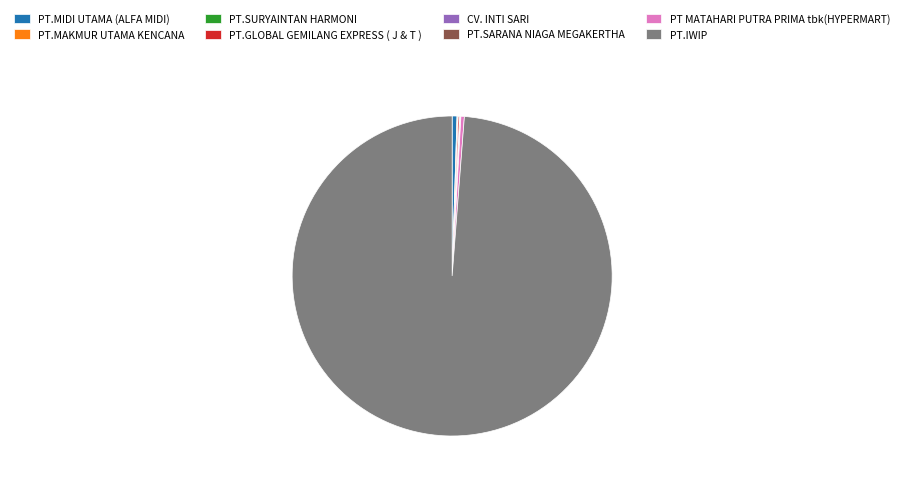

Is there any slice that represents more than half of the pie?

Yes